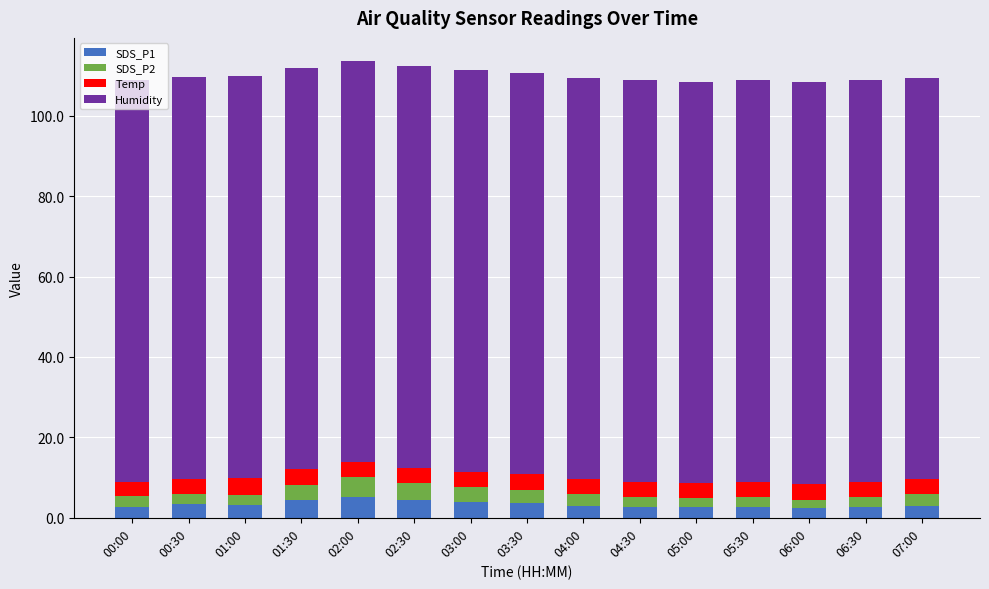

What is the sum of all SDS_P1 values?

50.1